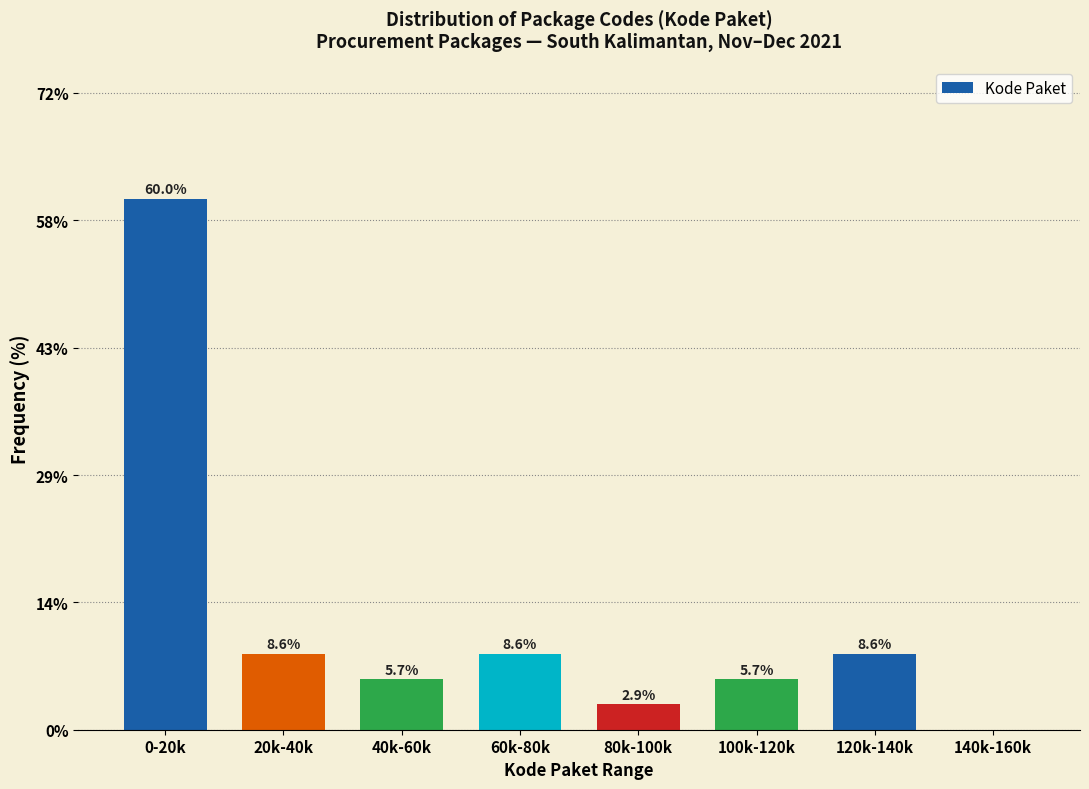

Reading left to right, what are all the values shown in this chart?

0-20k=60.0	20k-40k=8.6	40k-60k=5.7	60k-80k=8.6	80k-100k=2.9	100k-120k=5.7	120k-140k=8.6	140k-160k=0.0